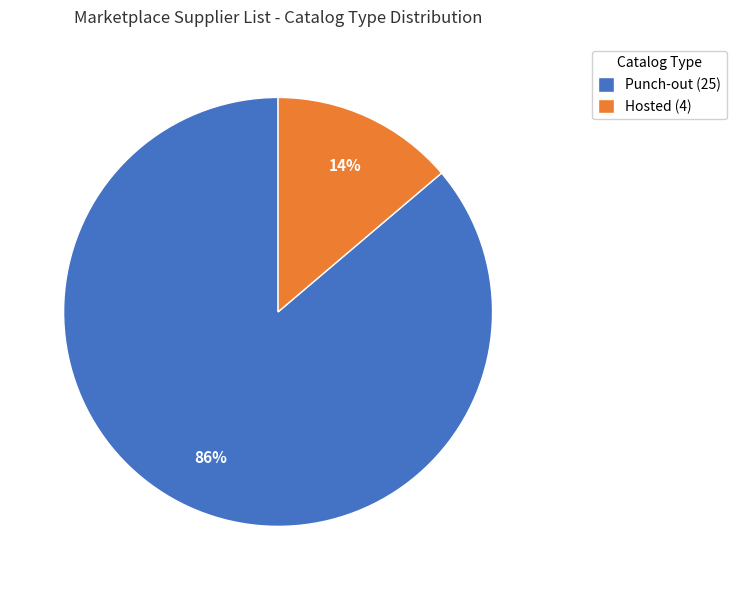

To the nearest percent, what is the average slice percentage?

50%